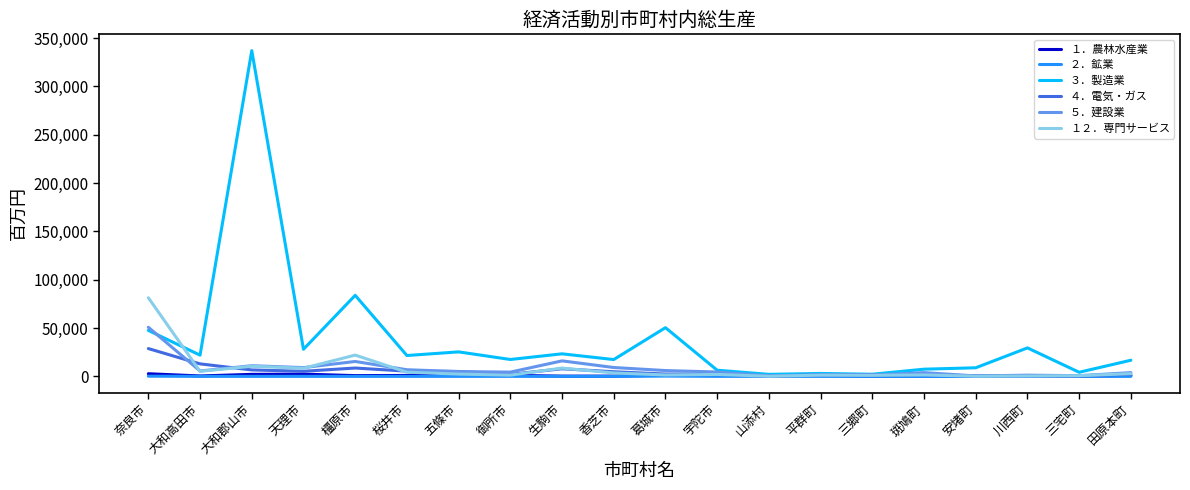

List the series in order of their peak value, highest first.

３．製造業, １２．専門サービス, ５．建設業, ４．電気・ガス, １．農林水産業, ２．鉱業